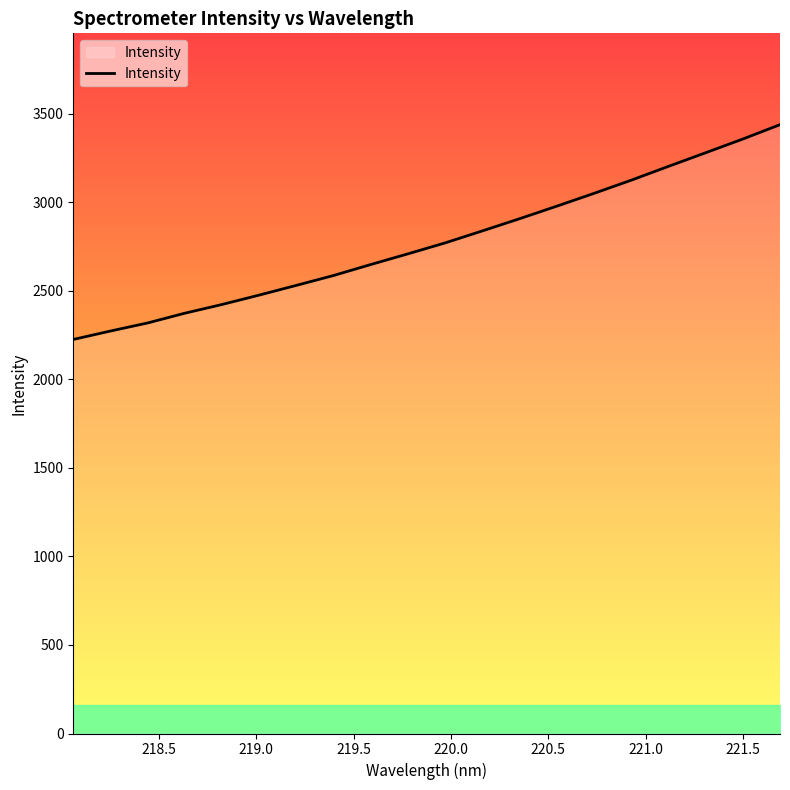

What is the maximum value shown in the chart?

3438.2